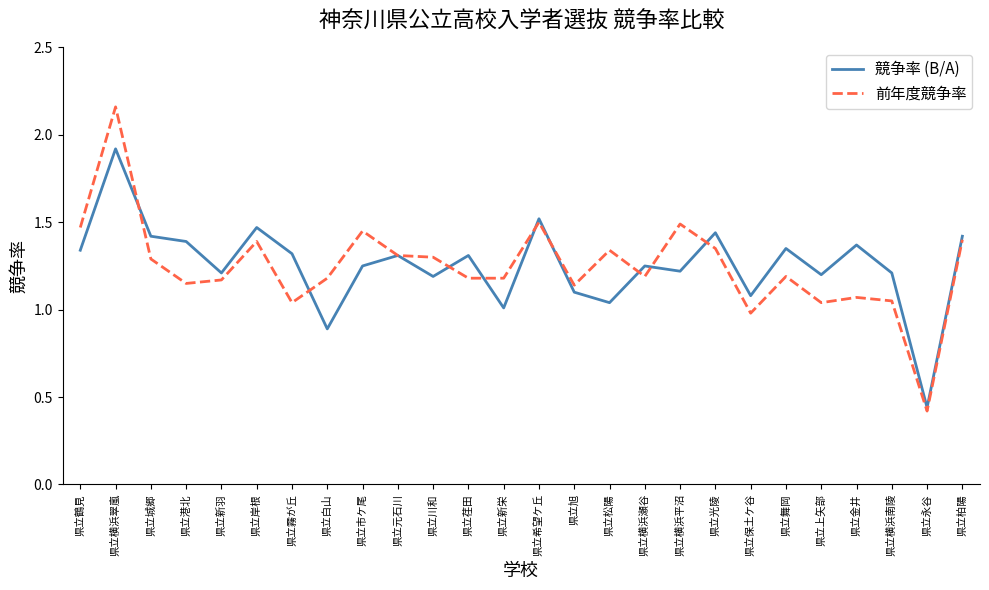

The 前年度競争率 series shows 1.5 at 県立横浜平沼. True or false?

True